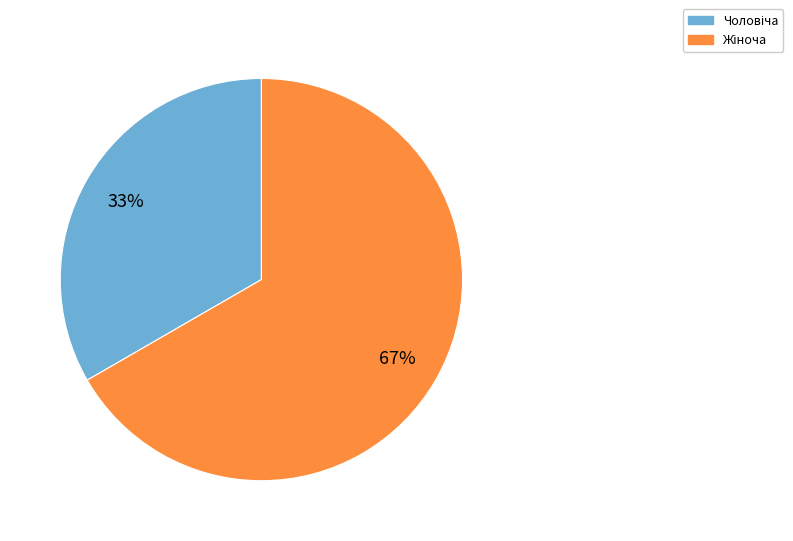

Does any single category account for the majority?

Yes